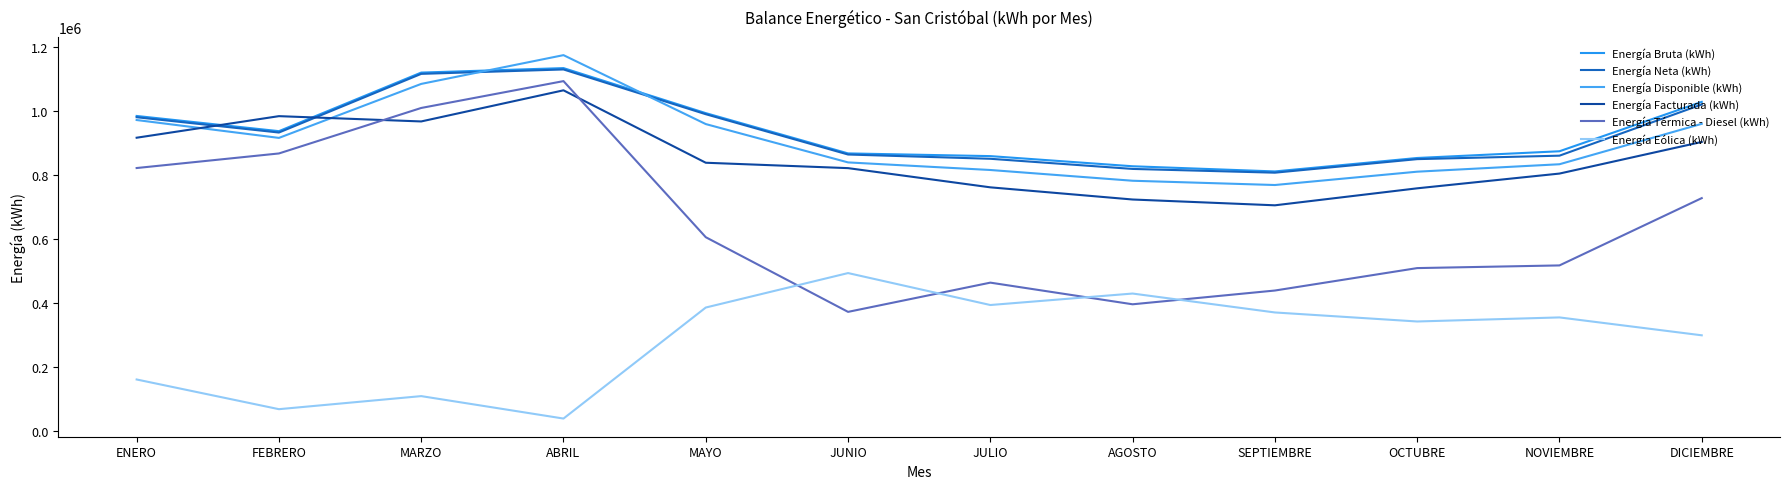

What is the average value of the Energía Bruta (kWh) series?

941504